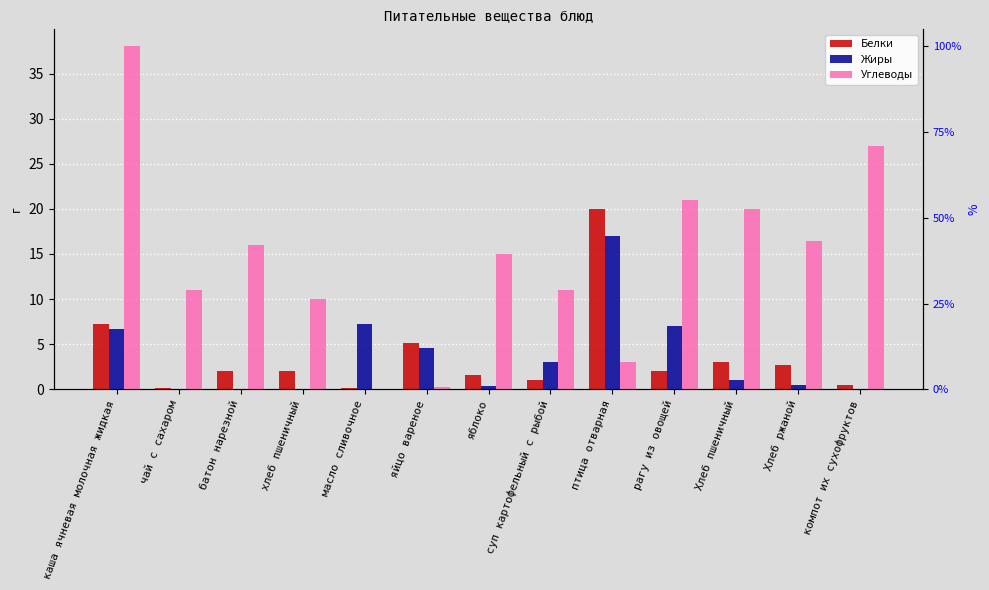

What is the label of the 10th bar from the right?

хлеб пшеничный